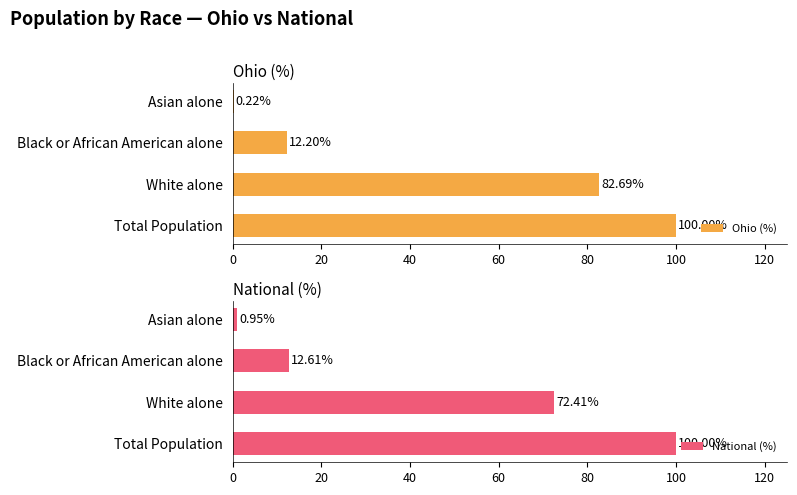

Reading right to left, what are all the values shown in this chart?

Ohio (%): 60=0.2	40=12.2	20=82.7	0=100.0
National (%): 60=0.9	40=12.6	20=72.4	0=100.0